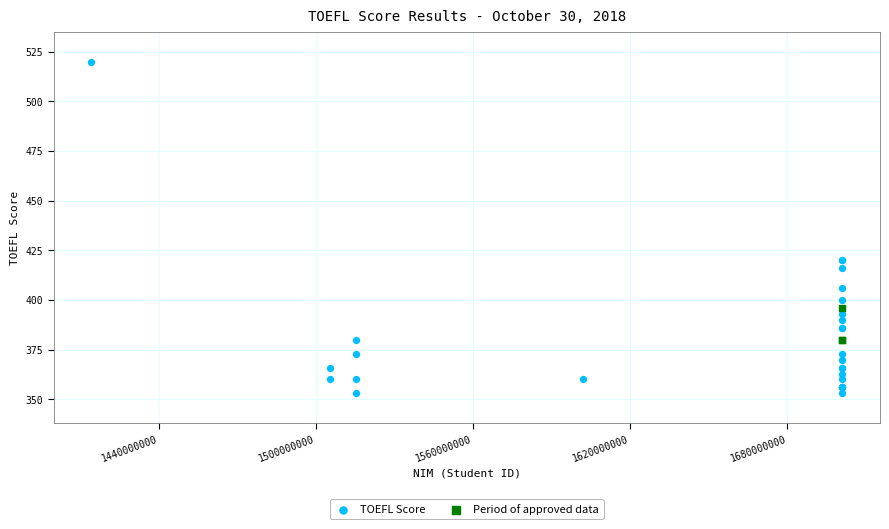

Which series reaches the maximum Y coordinate?

TOEFL Score